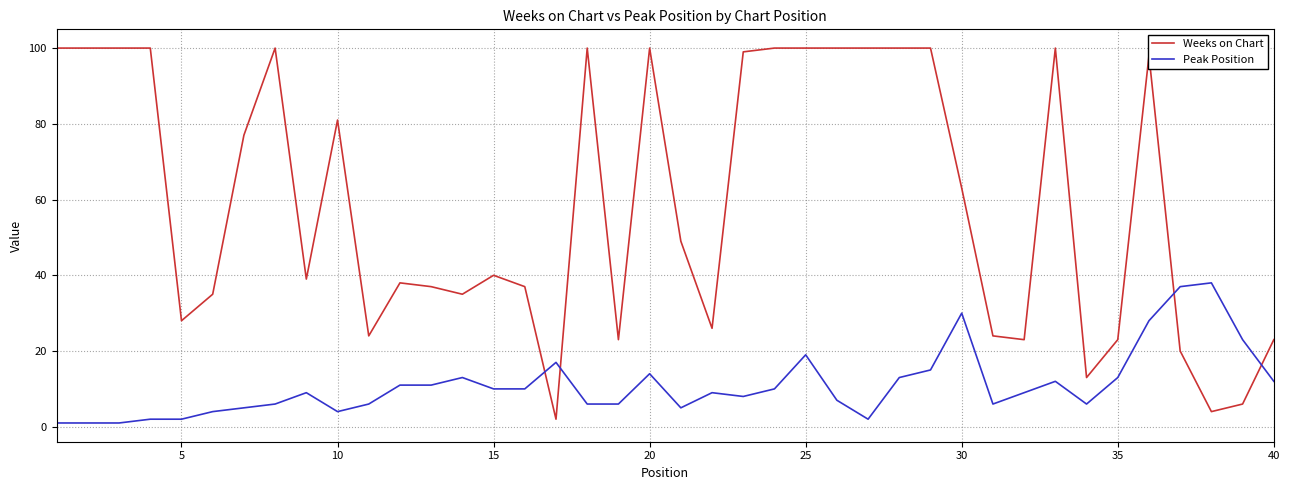

How many intersections are there between Weeks on Chart and Peak Position?

4